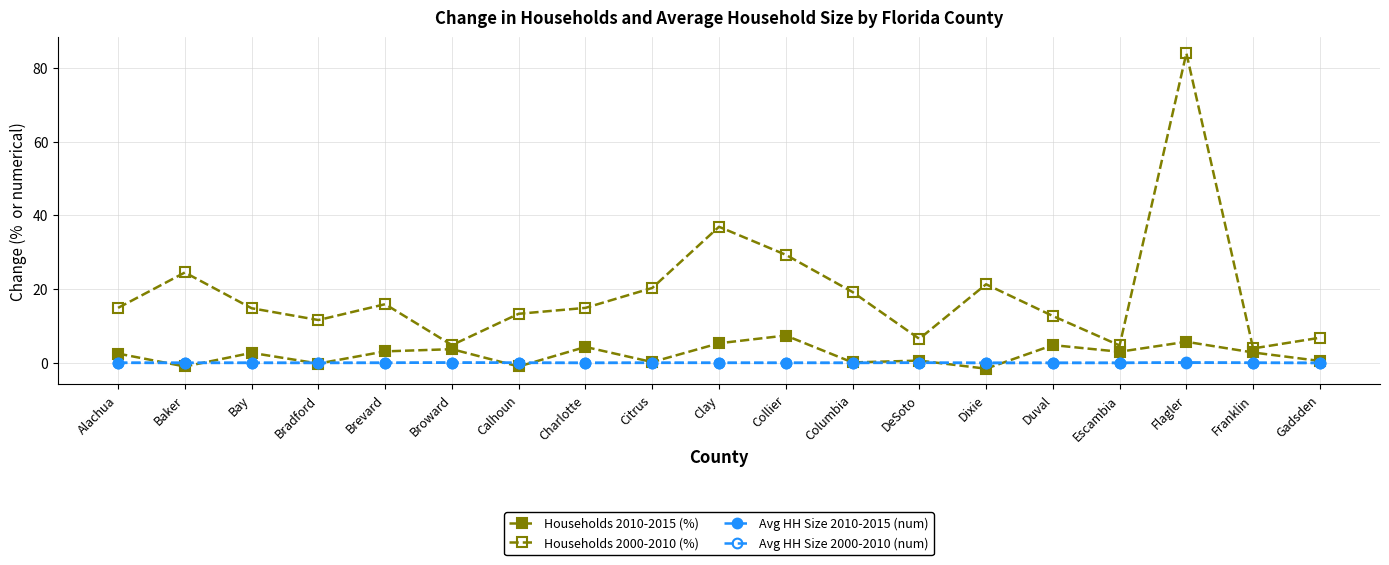

What is the spread (max minus min) of values at Alachua?

14.9